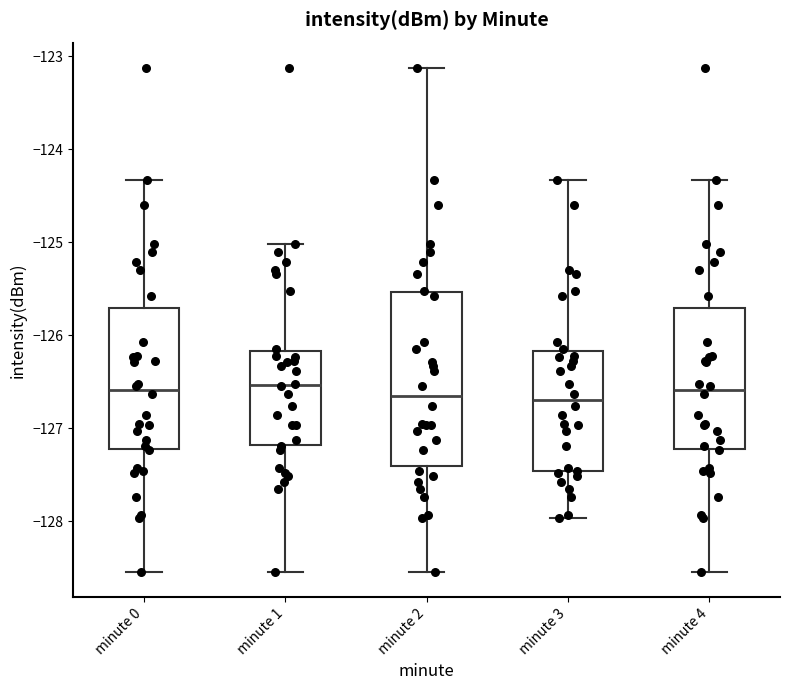

Comparing the boxes themselves (not the whiskers), which one is the tallest?

minute 2